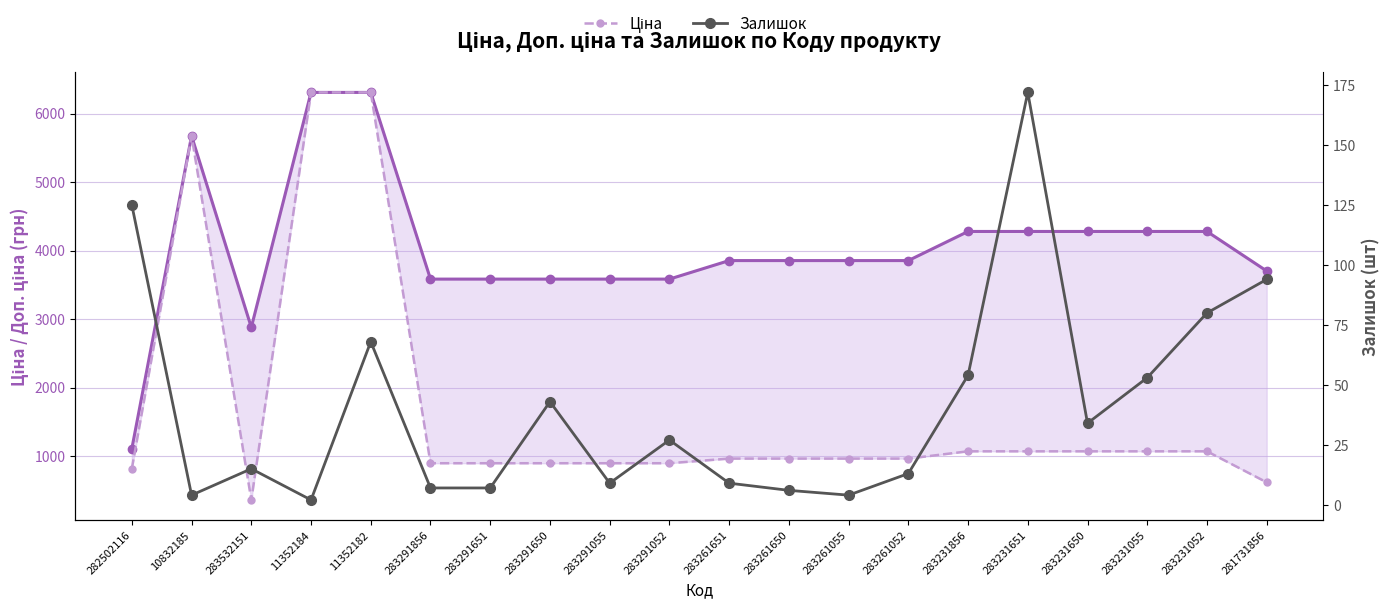

What is the difference between the highest and lowest values at 283291052?

3556.6